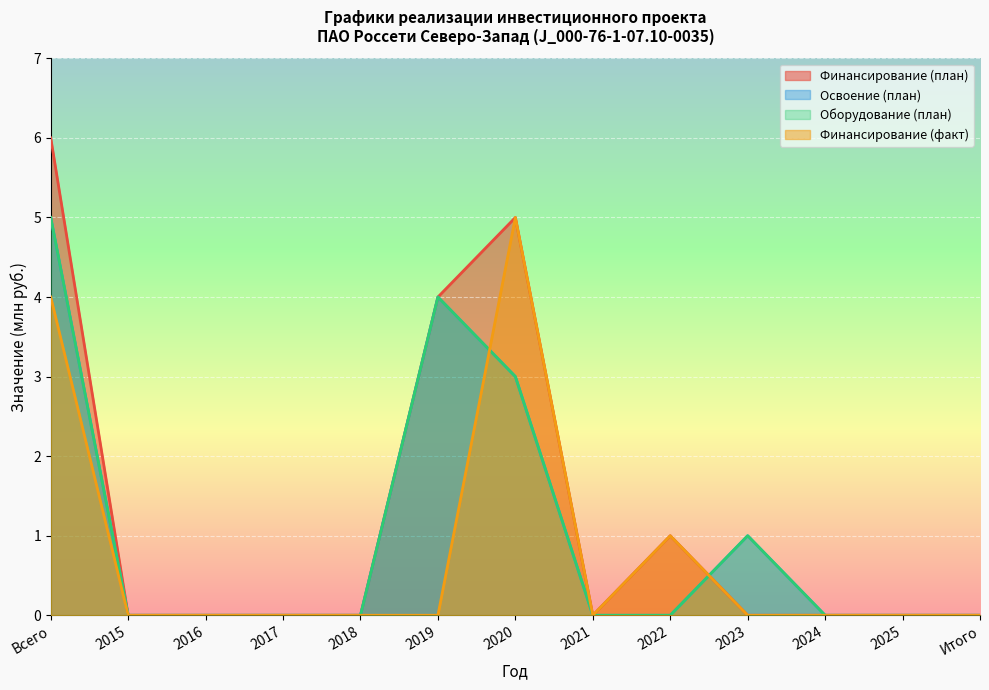

True or false: Оборудование (план) and Освоение (план) cross at least once.

False